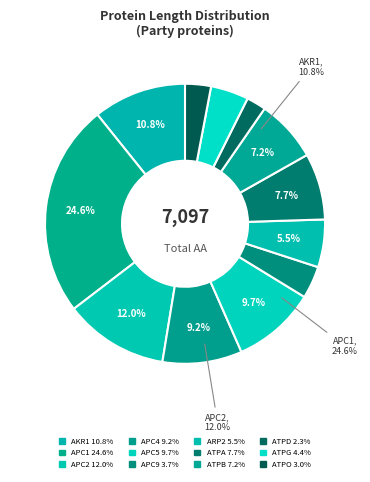

What percentage is the APC2_YEAST slice, to the nearest percent?

12%